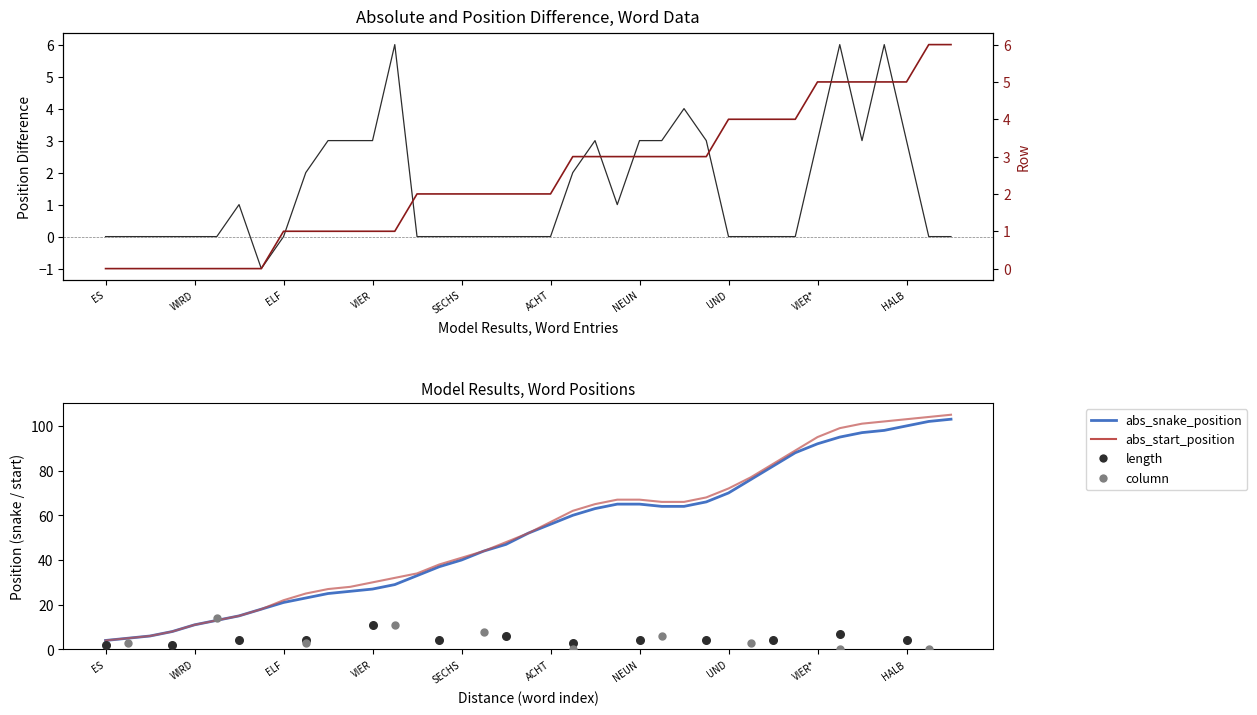

Is the value of abs_start_position at DREIVIERTEL greater than the value of abs_snake_position at DREI?

Yes